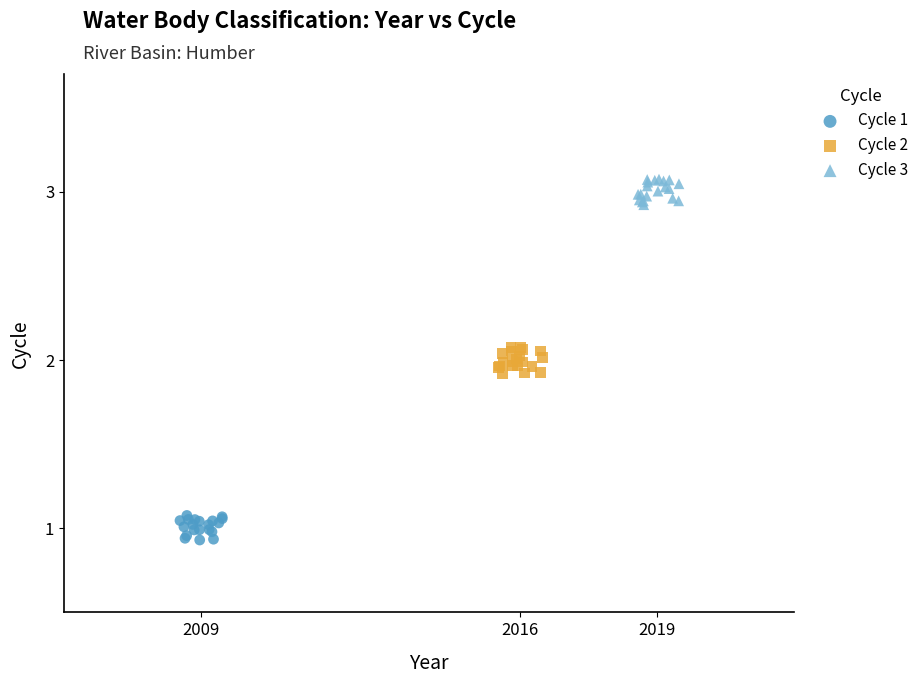

Which series reaches the minimum Y coordinate?

Cycle 1